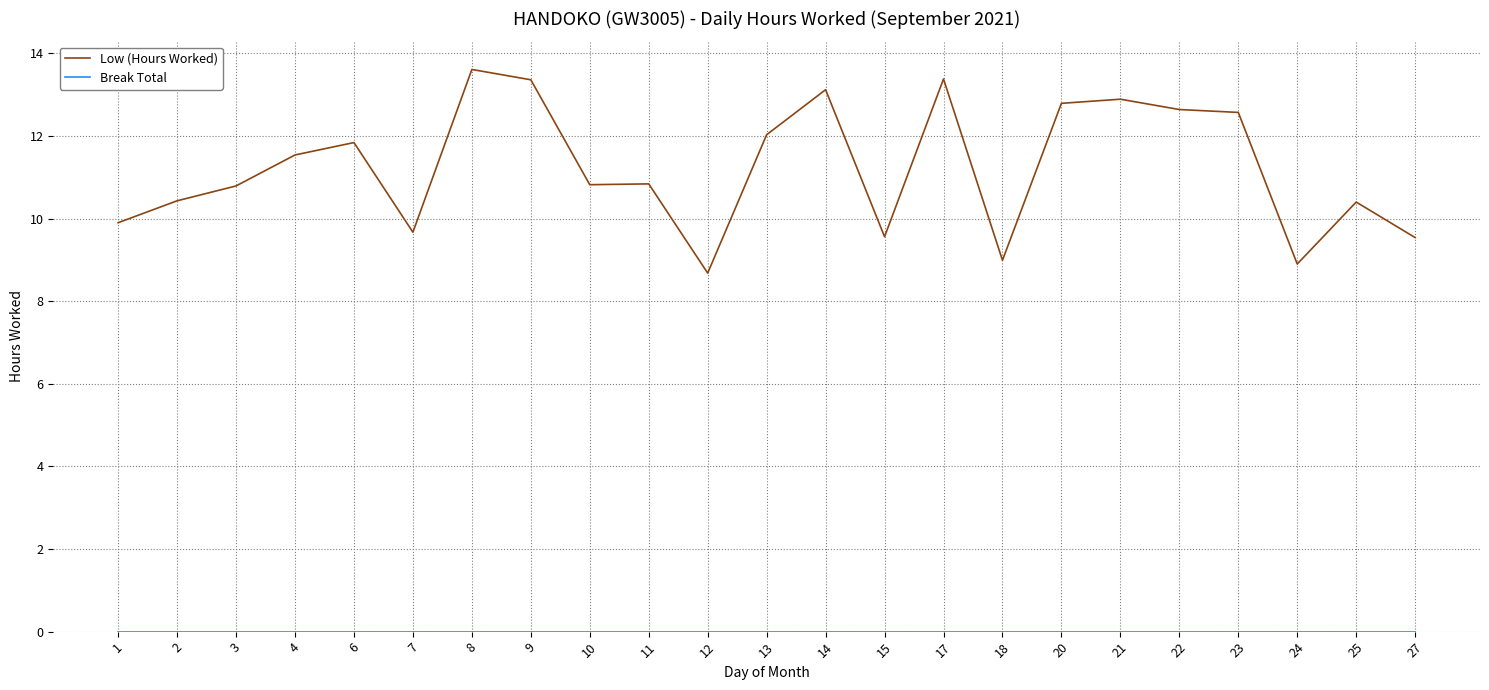

What is the spread (max minus min) of values at 24?

8.9